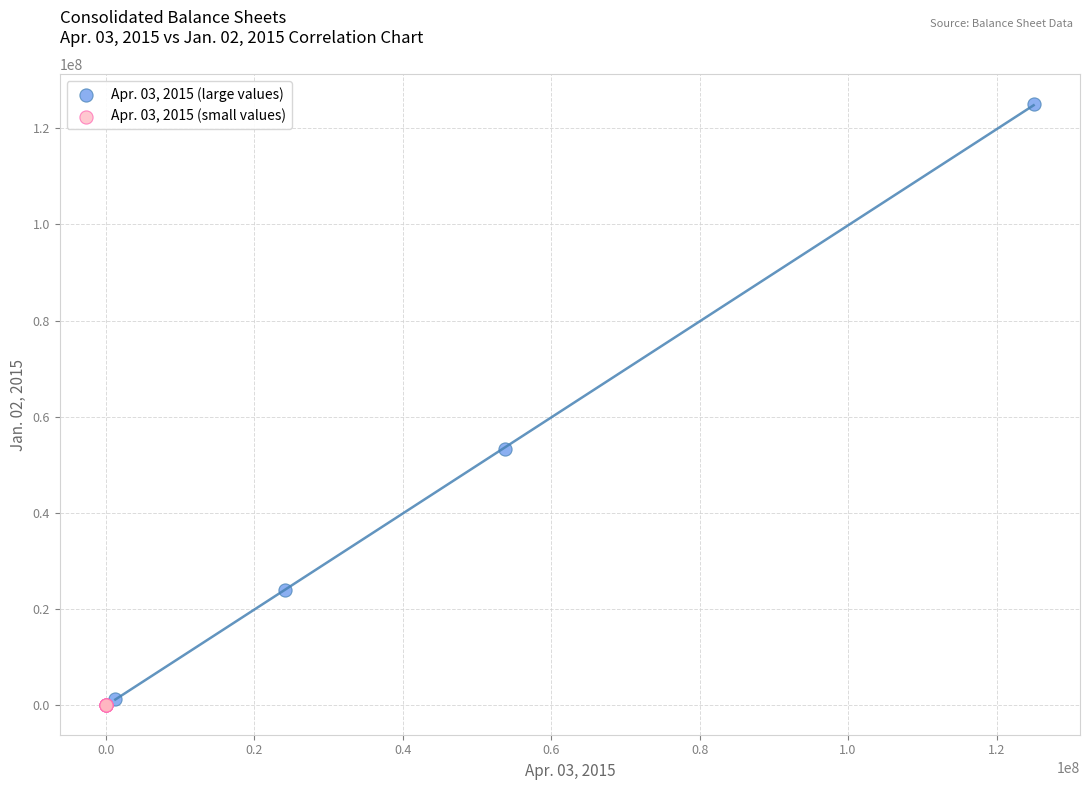

Which series has the widest spread of Y values?

Apr. 03, 2015 (large values)